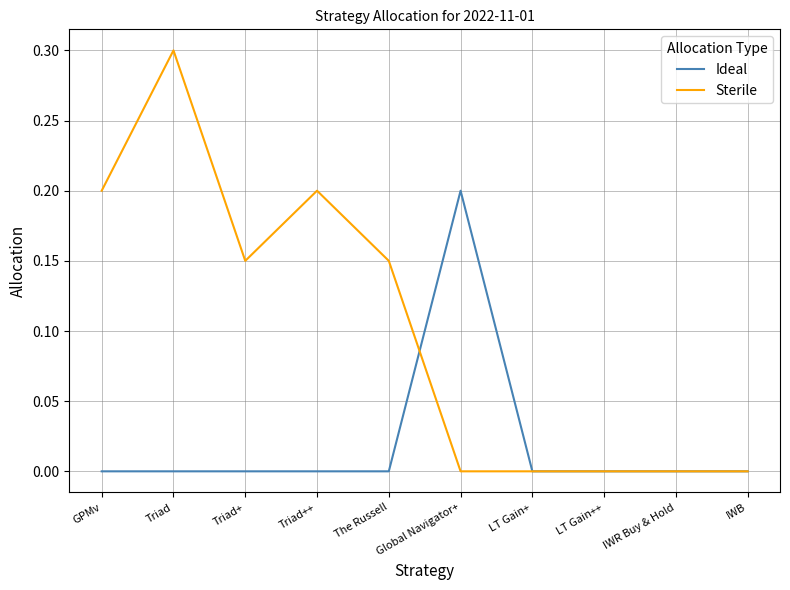

Where do Sterile and Ideal first cross each other?

The Russell and Global Navigator+